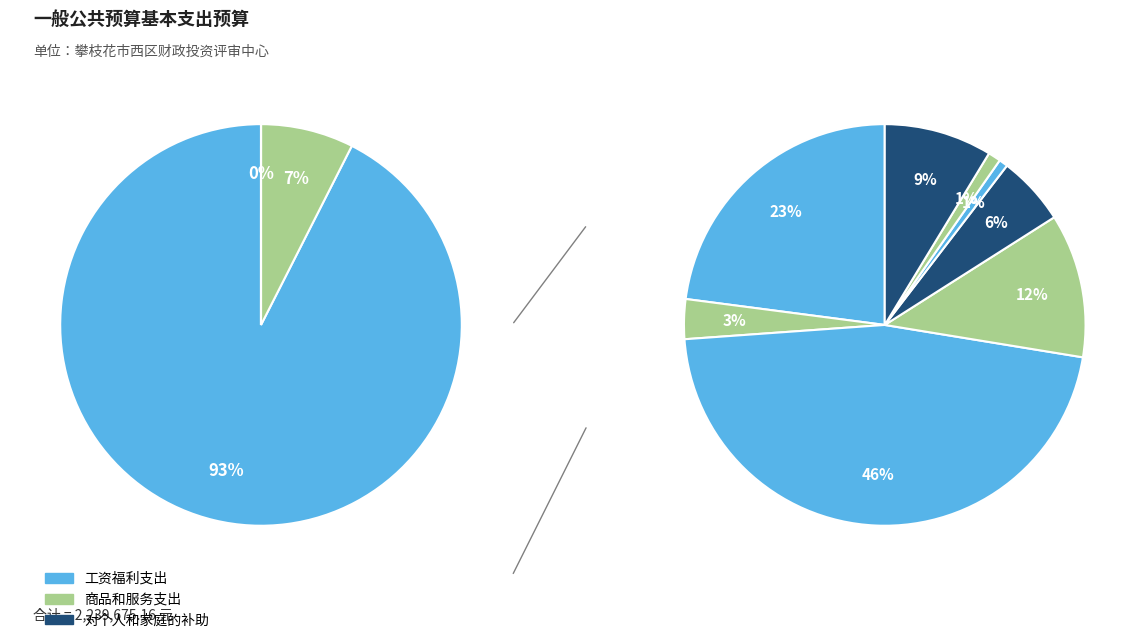

What is the largest slice in the pie chart?

工资福利支出